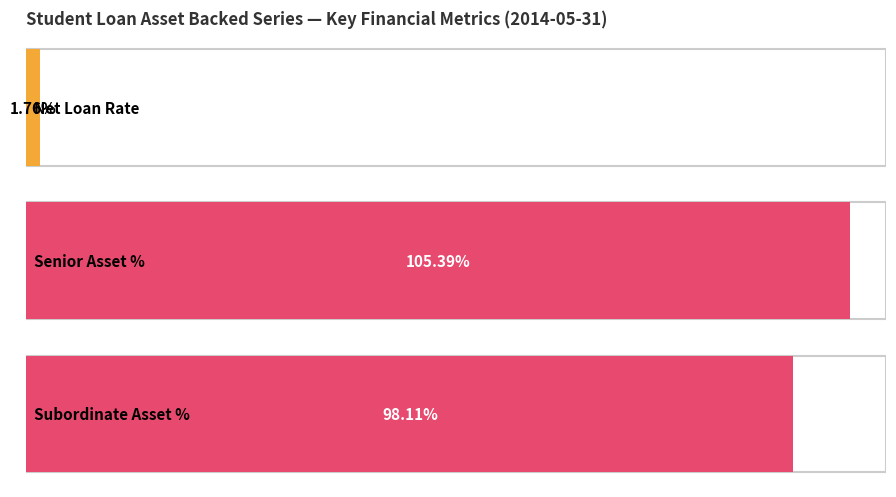

True or false: Fund Balances has a value of 13084160.3 at Senior Asset Percentage.

False